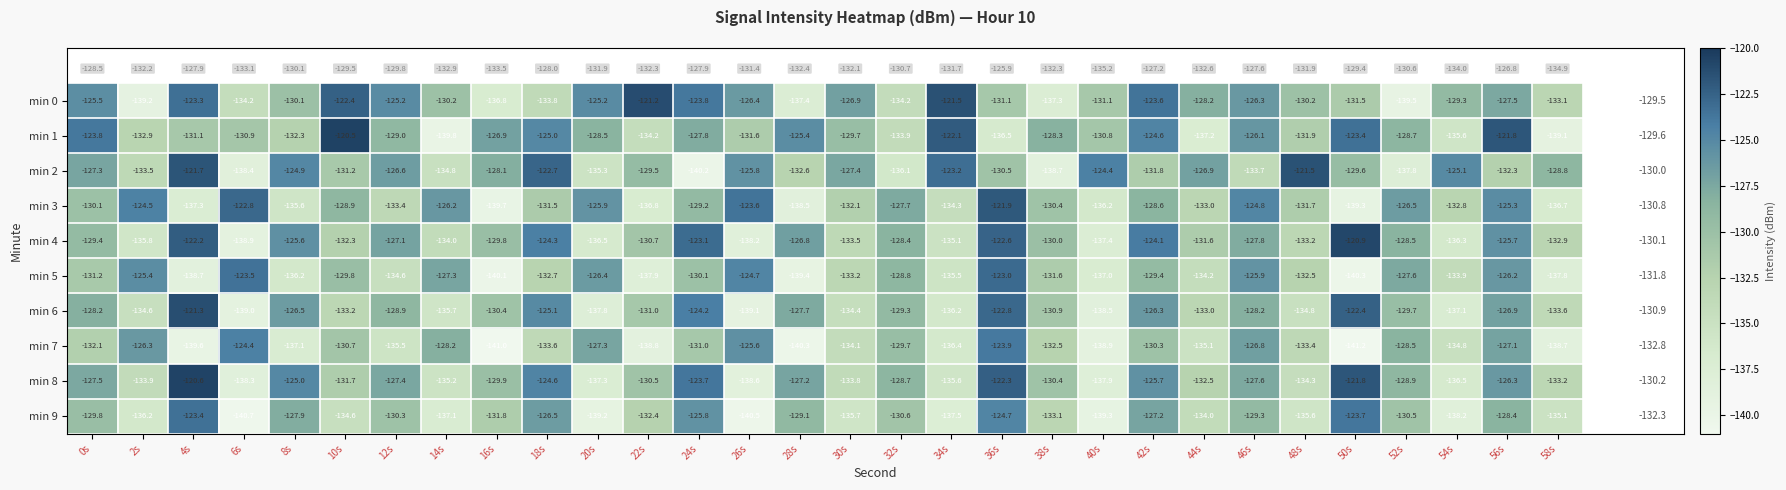

Is it true that min 2 equals -174.6 at 10s?

False